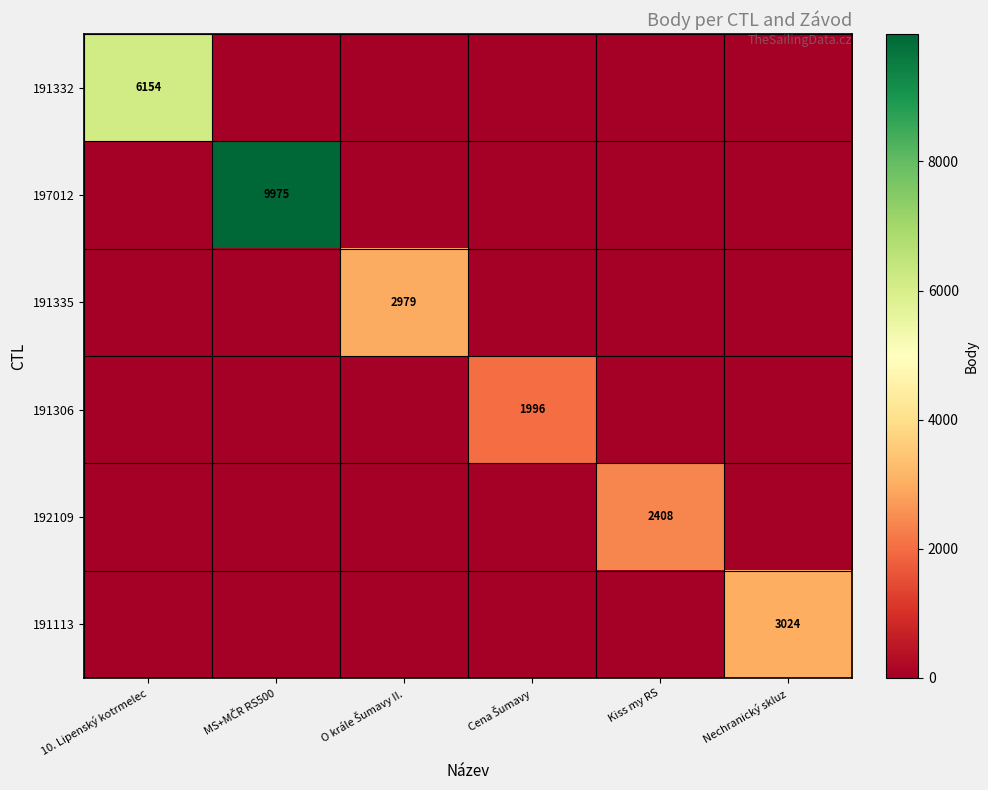

The value of 191332 at 10. Lipenský kotrmelec is 4148. True or false?

False